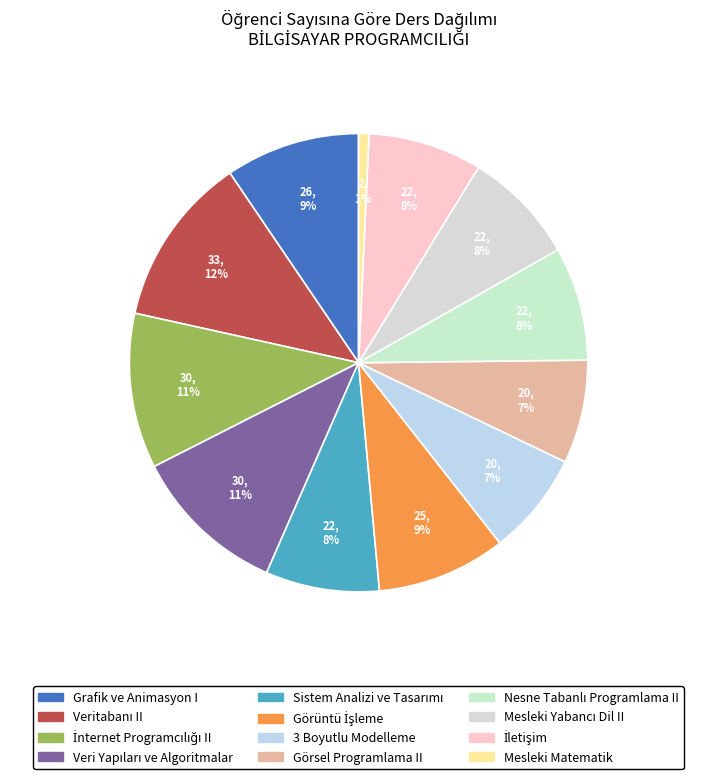

How many segments does this pie chart have?

12